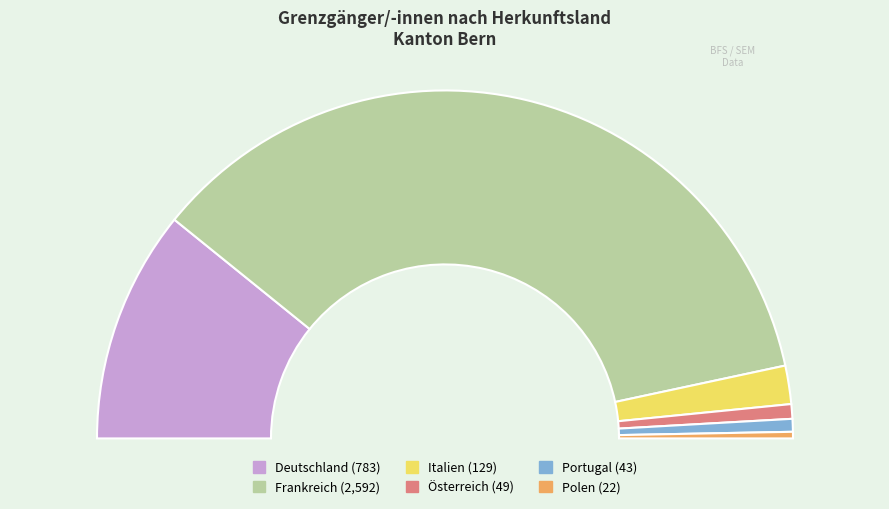

How many segments does this pie chart have?

6